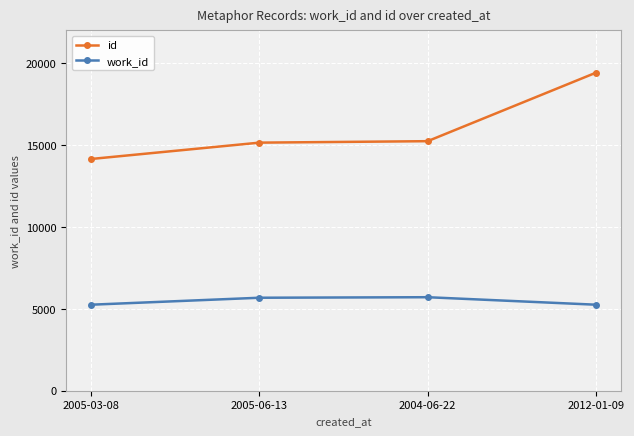

What is the spread (max minus min) of values at 2004-06-22?

9528